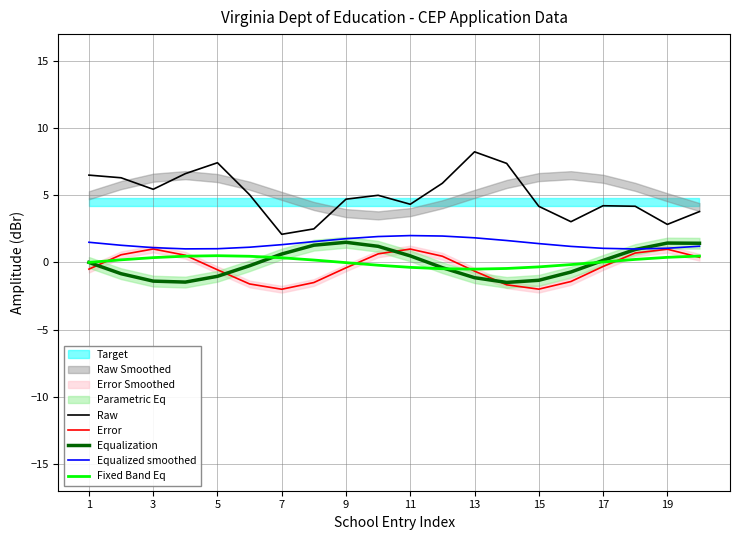

True or false: Fixed Band Eq and Equalized smoothed intersect in this chart.

False